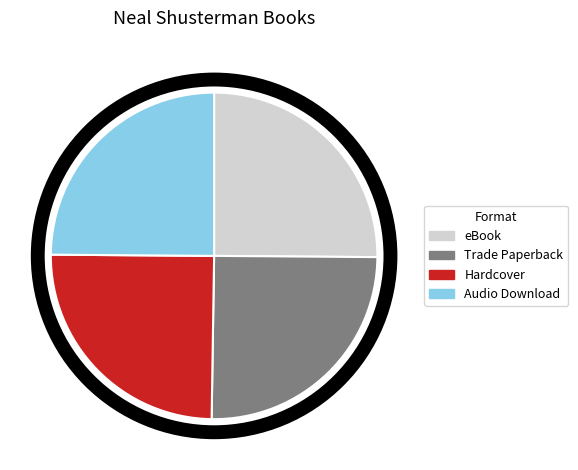

What is the ratio of the value at Hardcover to the value at Audio Download?

1.0